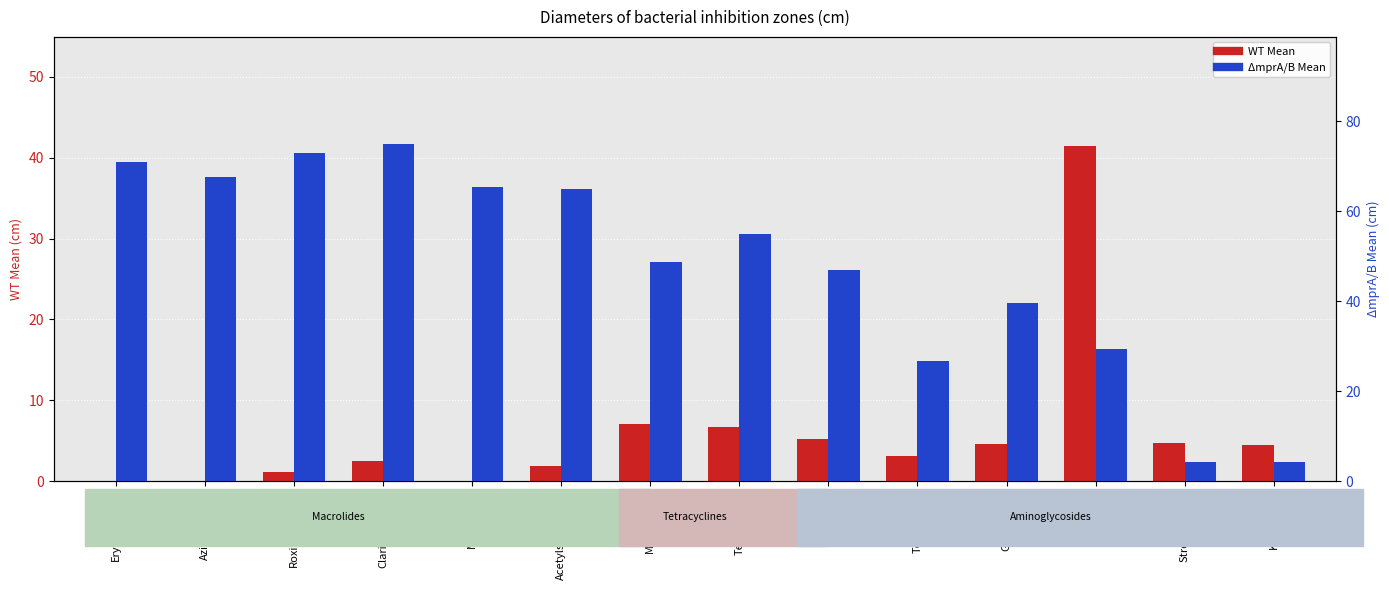

What is the label of the 5th bar from the left?

Medimycin